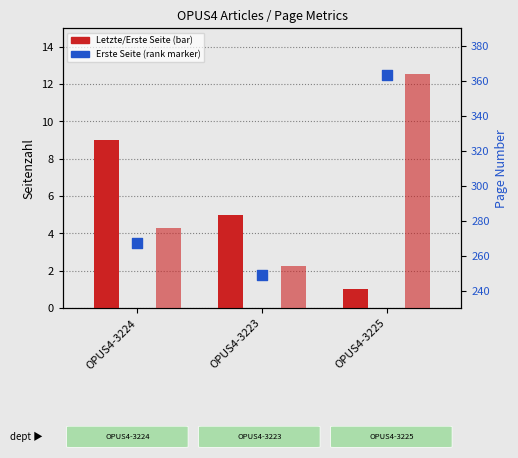

At how many categories does at least one series exceed 159?

3